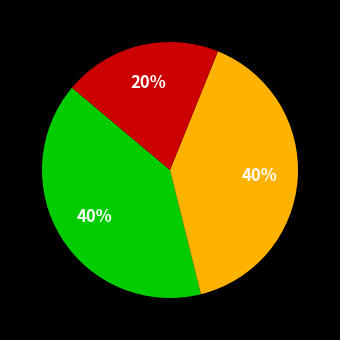

Count the number of slices in the pie.

3